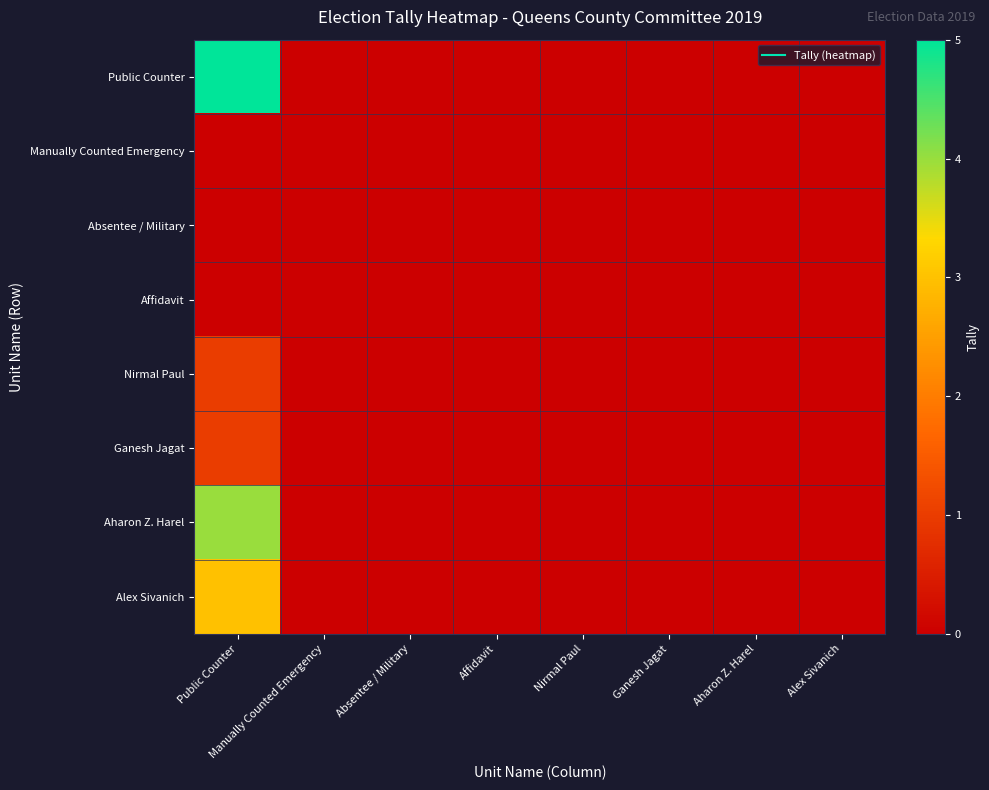

How many distinct data groups are displayed?

8